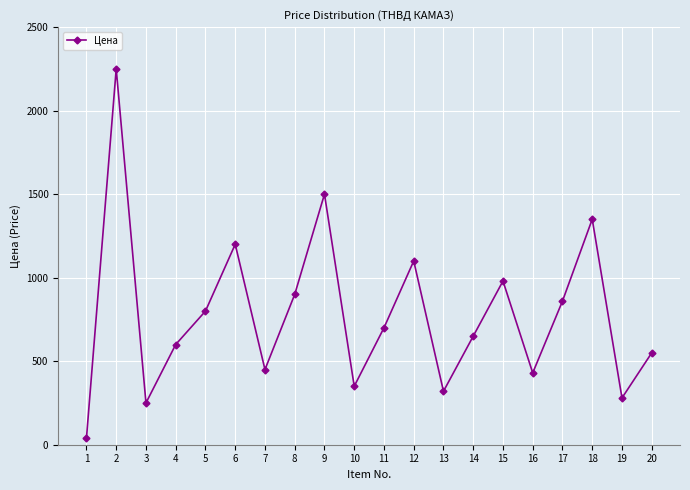

Reading left to right, transcribe all the data shown in this chart.

40	2250	250	600	800	1200	450	900	1500	350	700	1100	320	650	980	430	860	1350	280	550